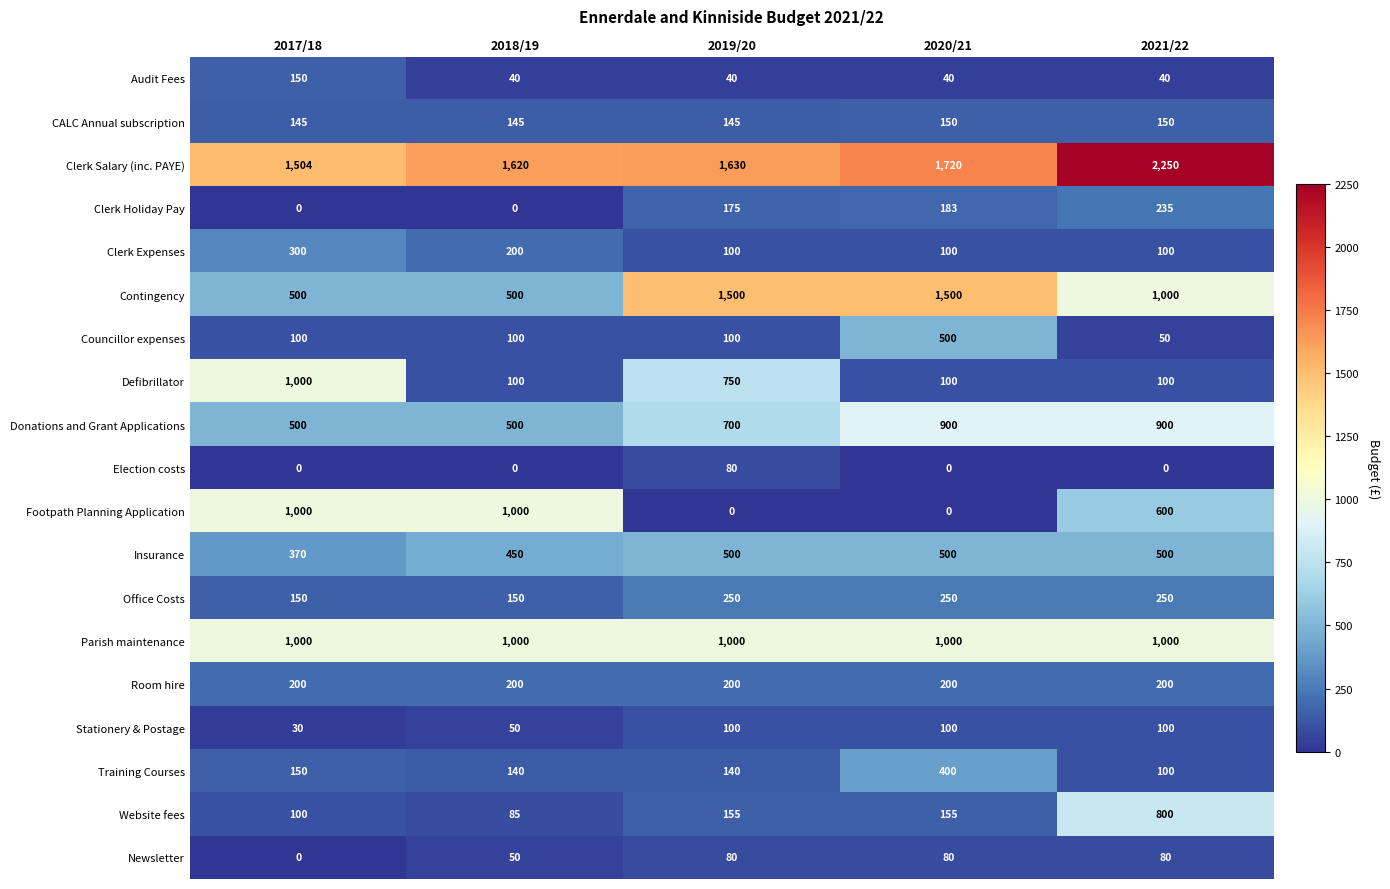

Is the value of Training Courses at 2019/20 greater than the value of Contingency at 2018/19?

No